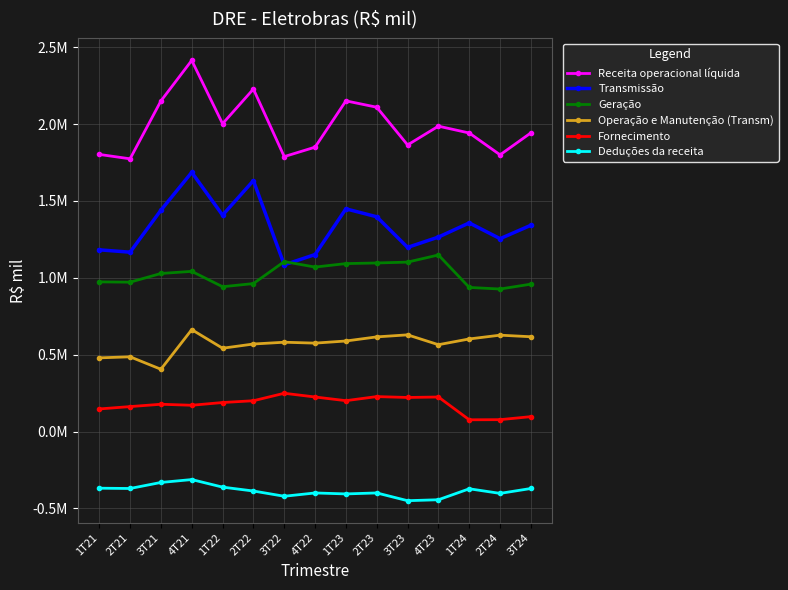

True or false: Deduções da receita has more than 0 points higher than both neighbors.

True